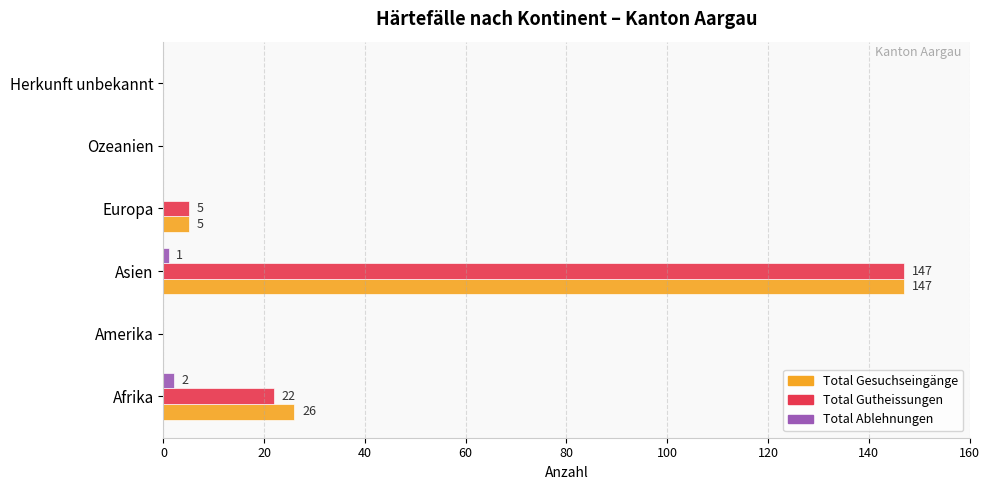

What are all the series names shown in the legend?

Total Gesuchseingänge, Total Gutheissungen, Total Ablehnungen